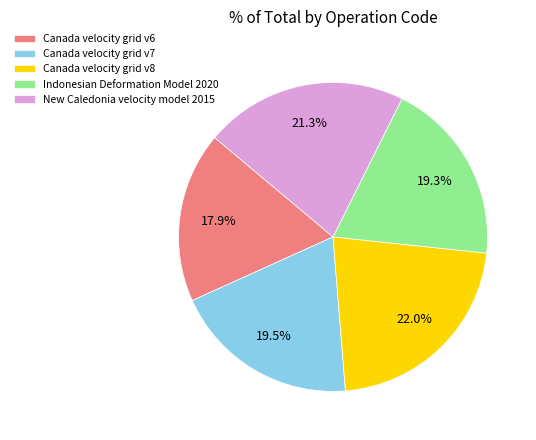

To the nearest percent, what is the average slice percentage?

20%